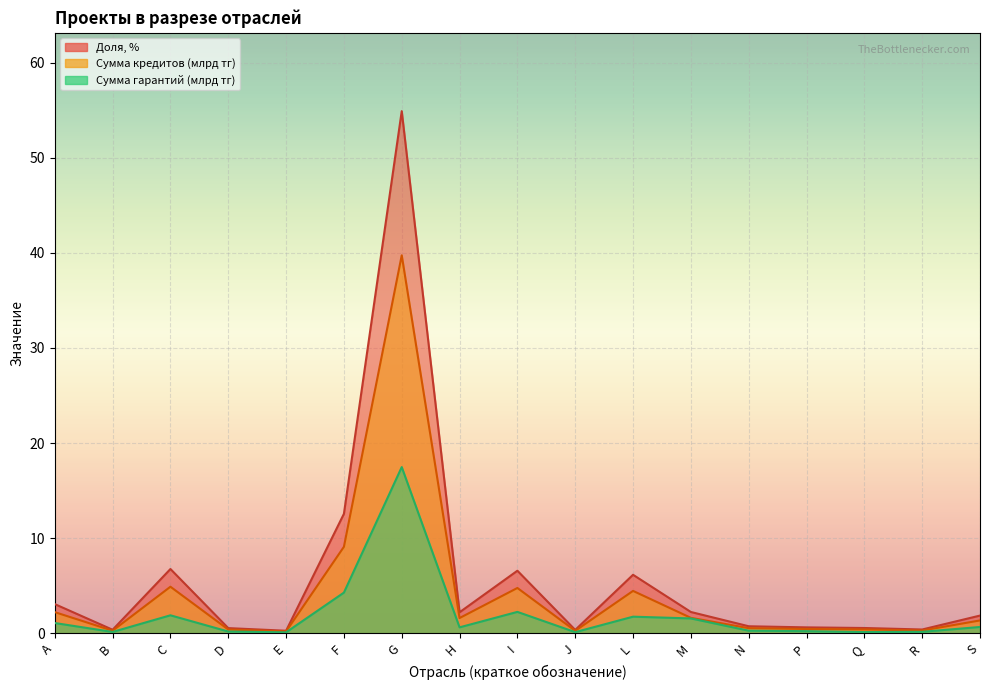

True or false: Доля, % has more than 1 points higher than both neighbors.

True